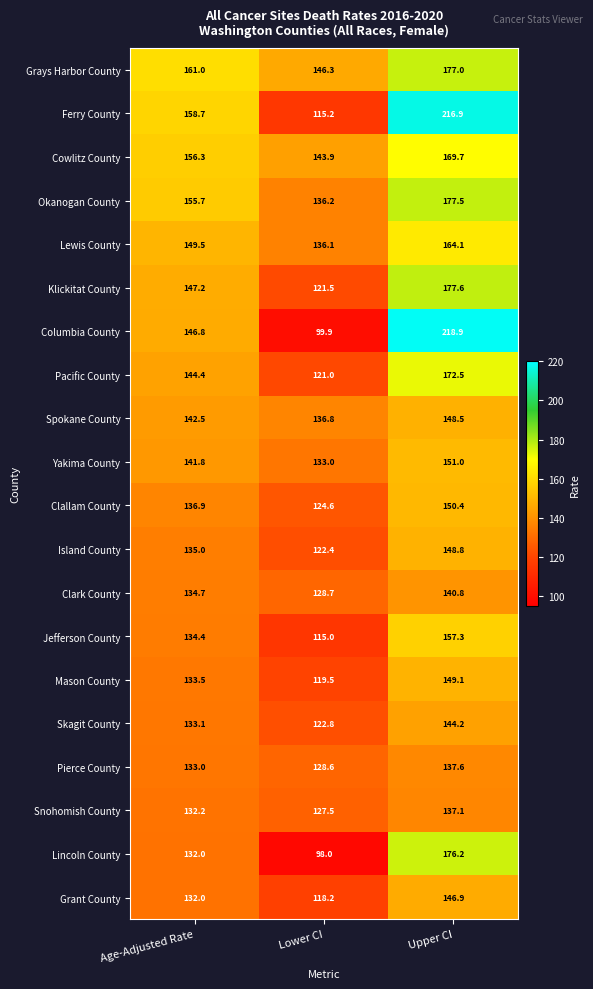

Which series has the largest range (max minus min)?

Columbia County